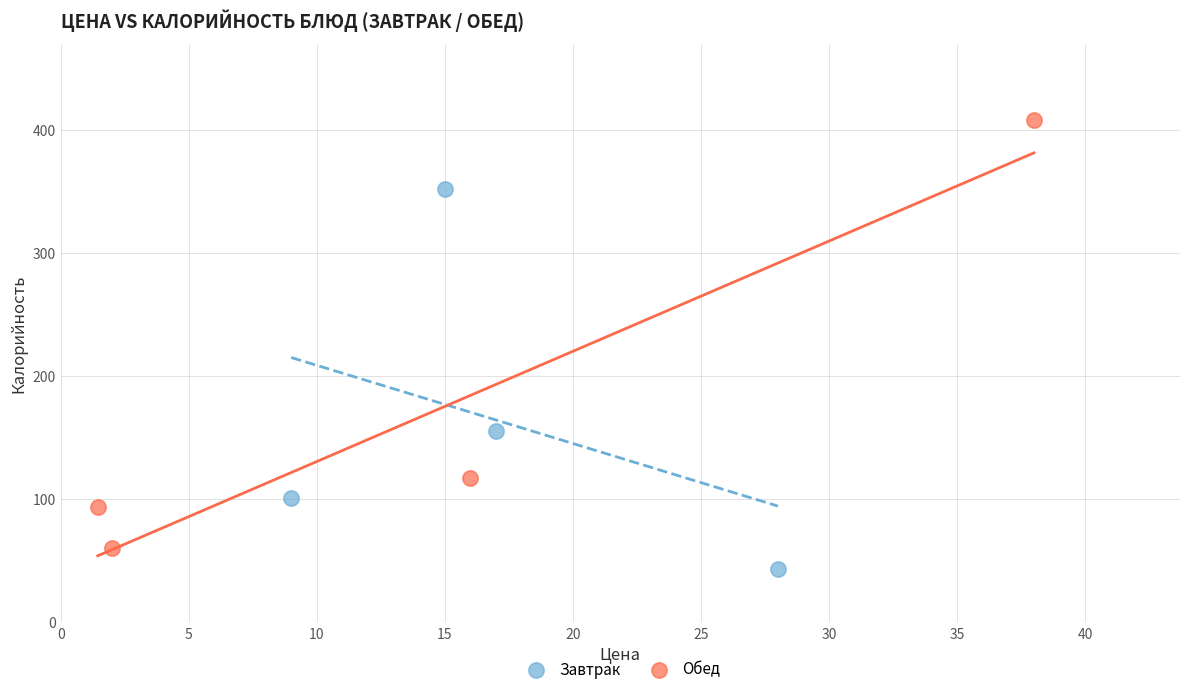

Which series reaches the minimum Y coordinate?

Завтрак